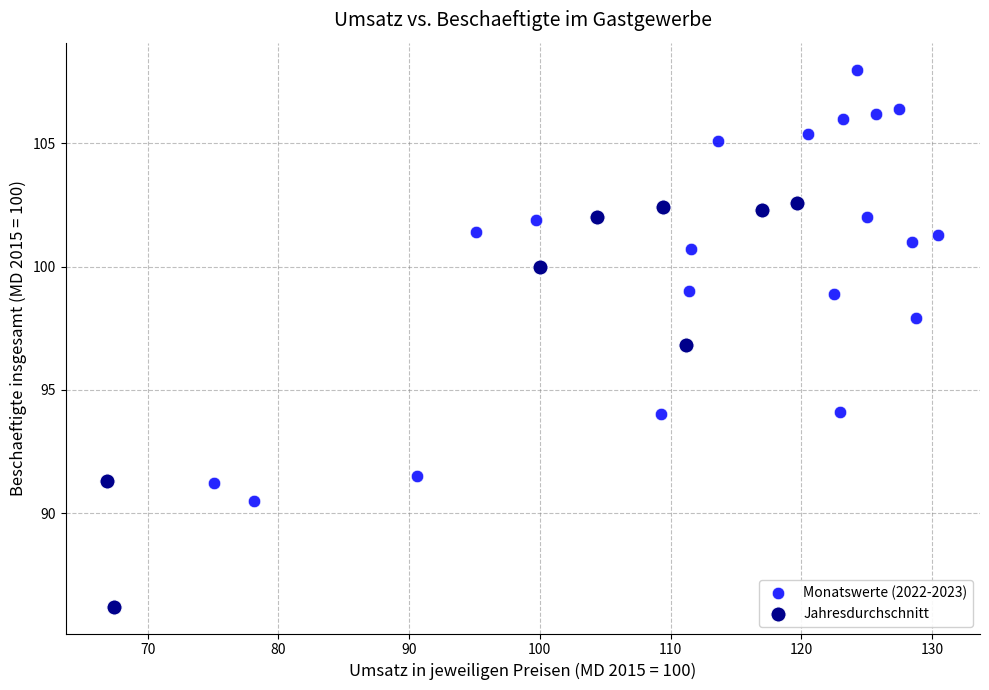

Which series reaches the maximum Y coordinate?

Monatswerte (2022-2023)